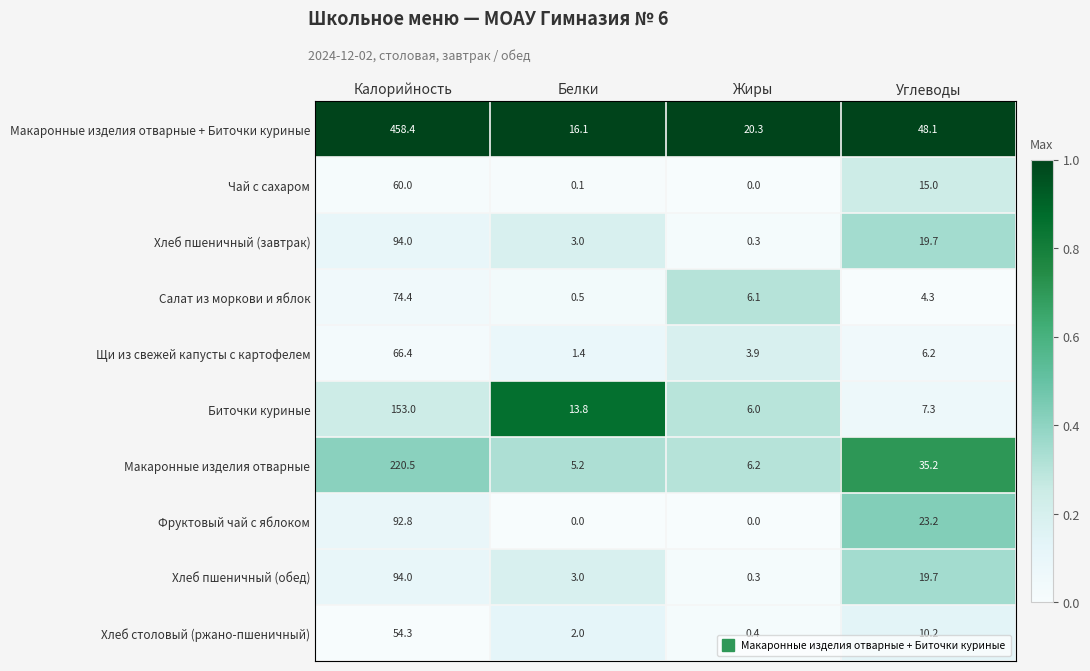

Rank the categories by Хлеб пшеничный (завтрак) value from lowest to highest.

Жиры, Белки, Углеводы, Калорийность